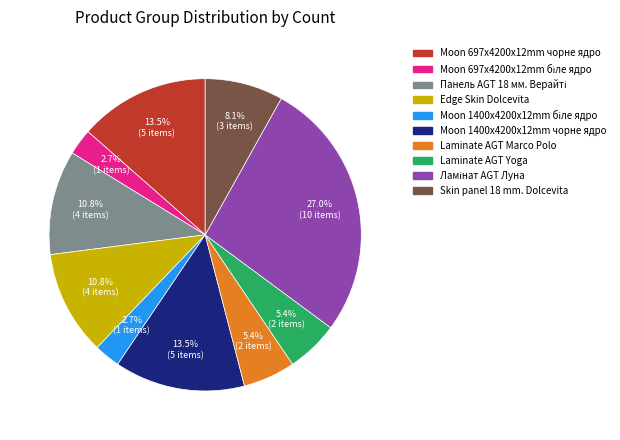

Approximately how many times larger is the value at Edge Skin Dolcevita compared to Moon 1400x4200x12mm чорне ядро?

0.8